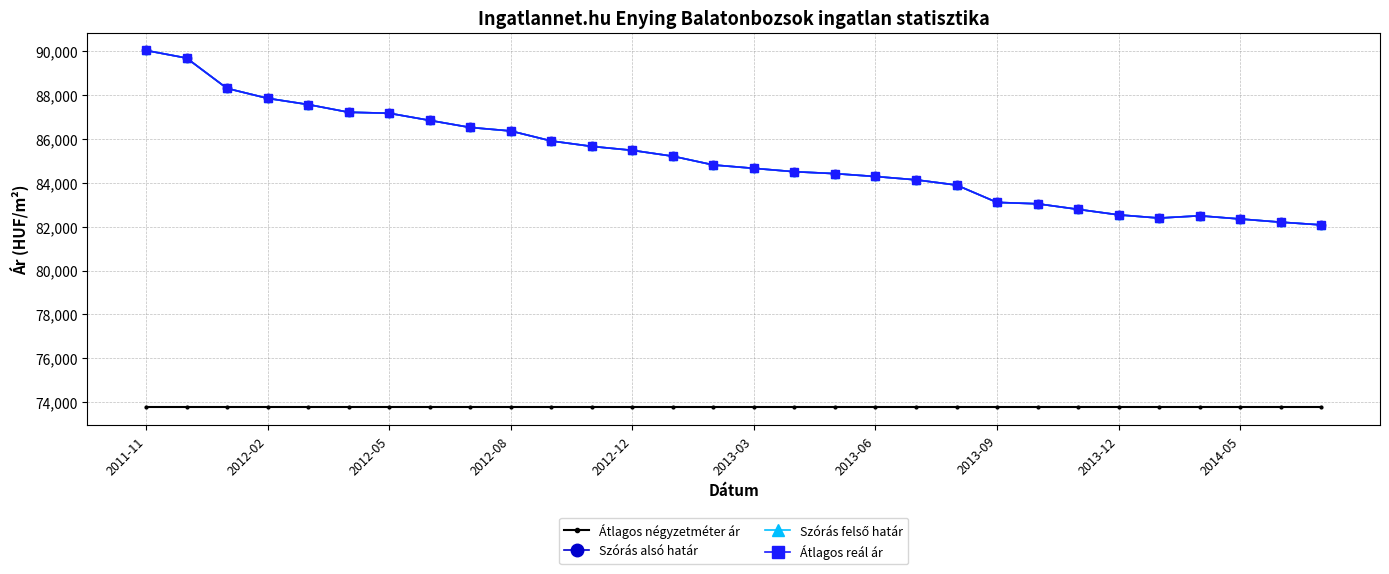

Is this an area chart (filled region under the line)?

No